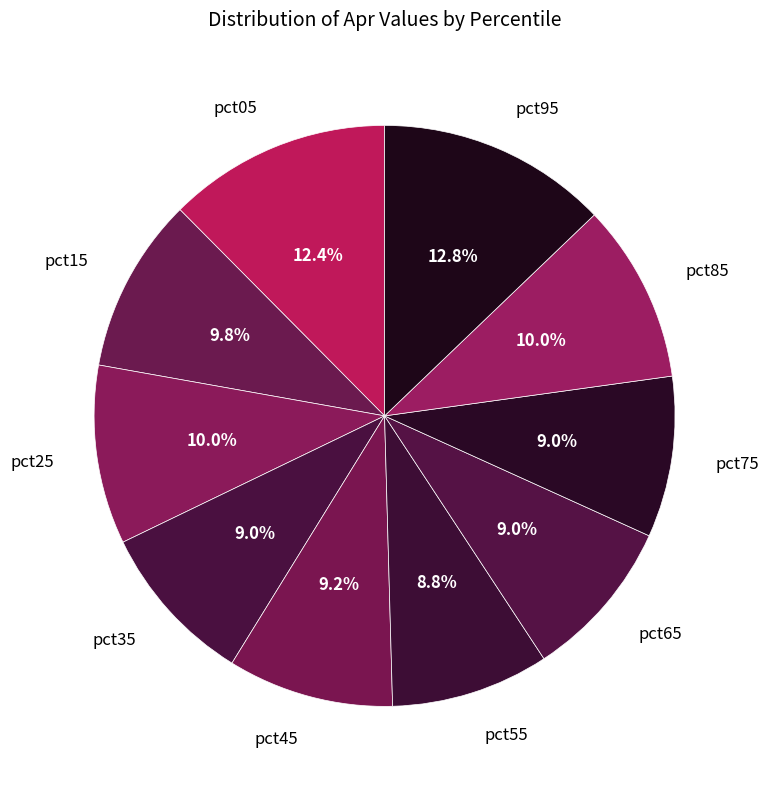

To the nearest percent, what portion does pct75 represent?

9%